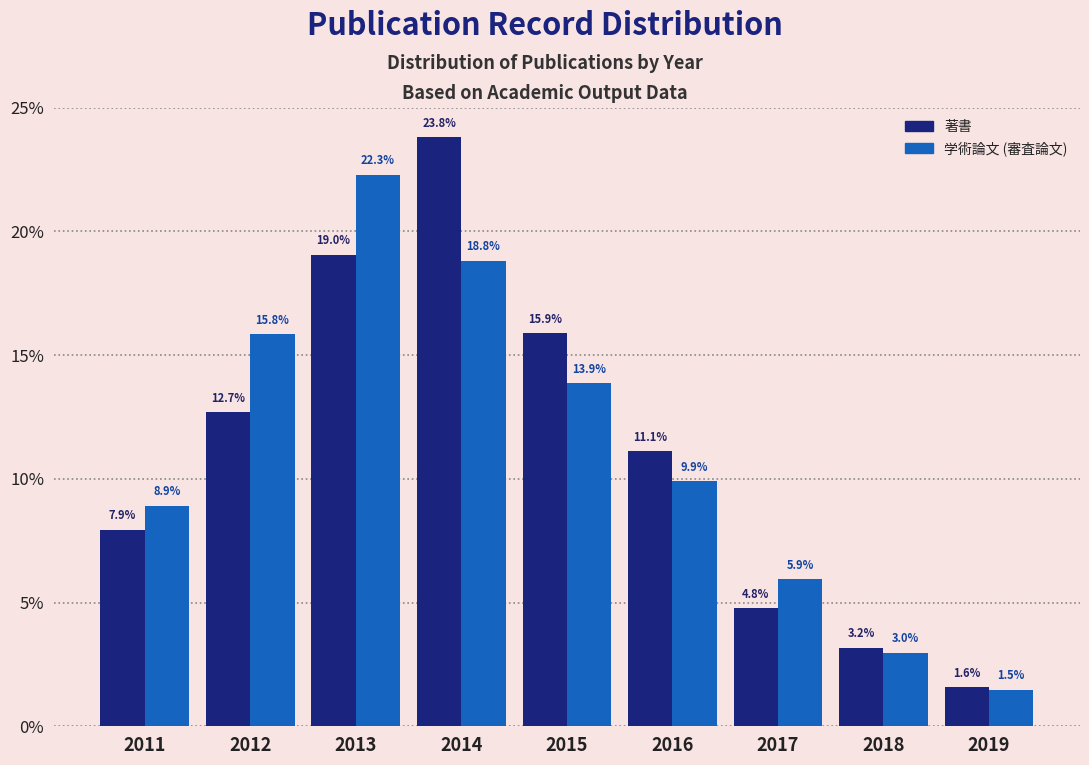

Reading left to right, extract all data points from this chart.

著書: 7.9	12.7	19.0	23.8	15.9	11.1	4.8	3.2	1.6
学術論文 (審査論文): 8.9	15.8	22.3	18.8	13.9	9.9	5.9	3.0	1.5